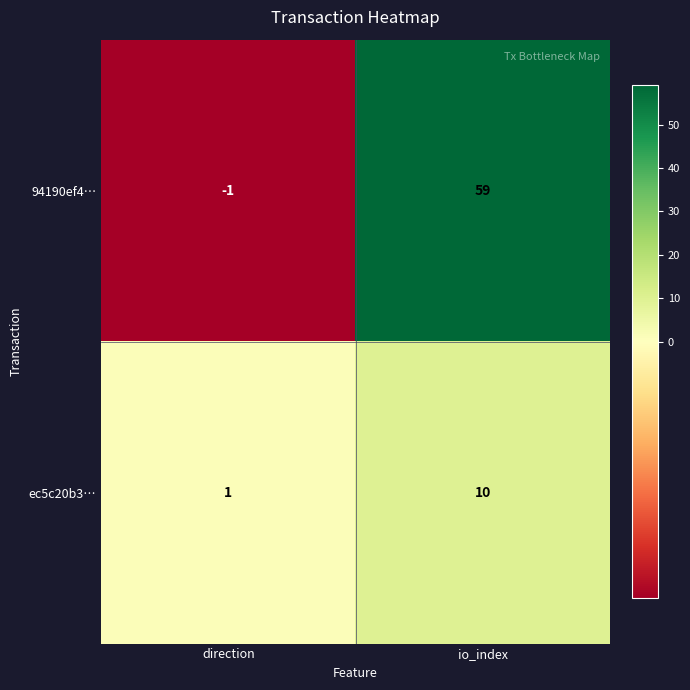

Where is 94190ef4… nearest to the value 29?

direction